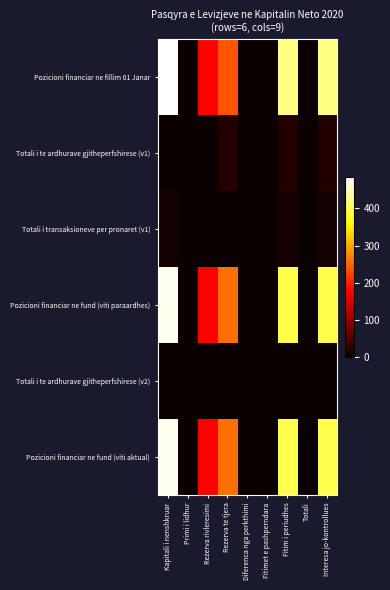

At which category does the chart reach its minimum across all series?

Primi i lidhur